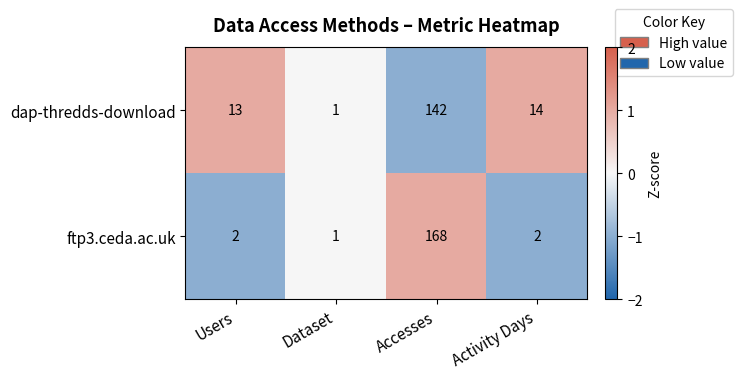

At which category does the chart reach its peak across all series?

Accesses